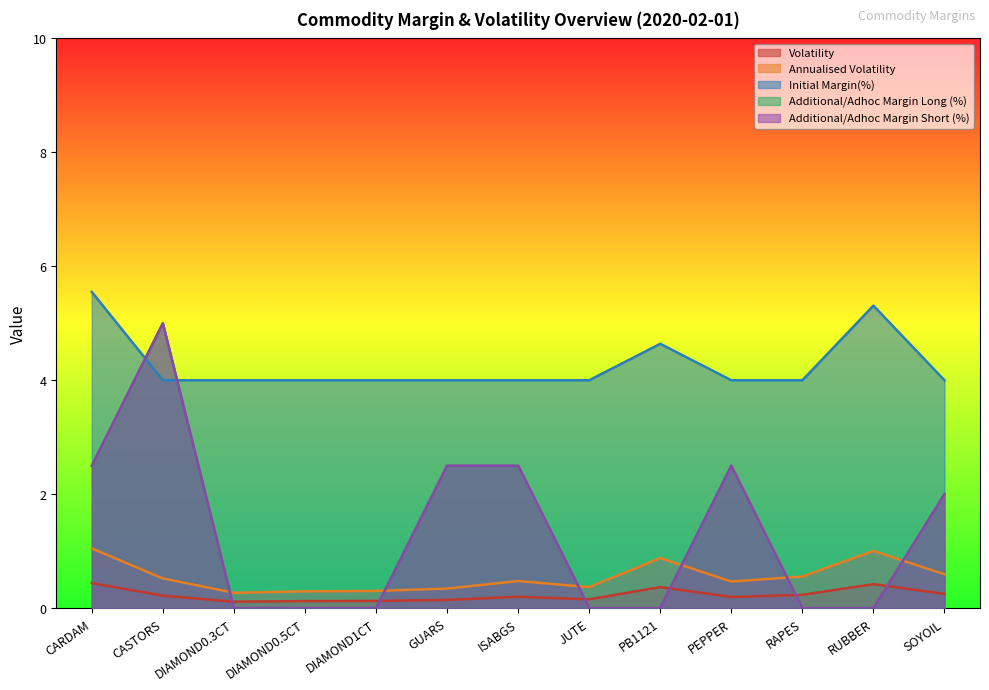

What is the sum of all Initial Margin(%) values?

55.5